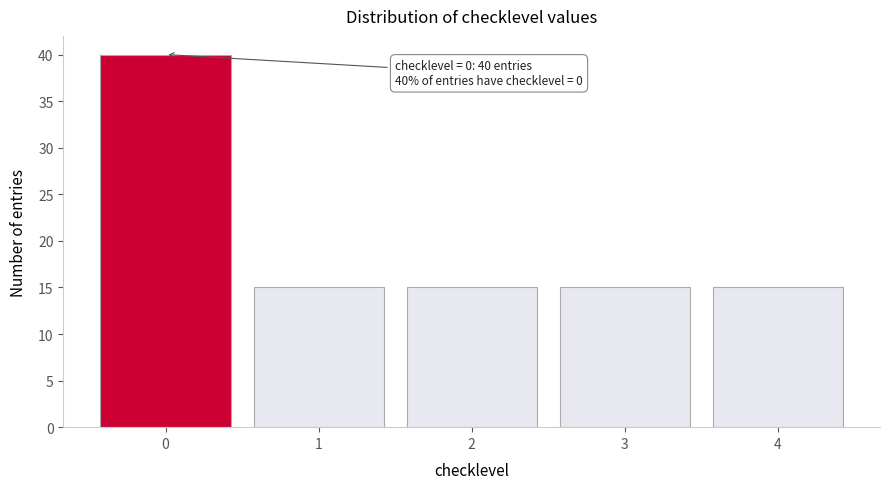

Reading right to left, list all the values displayed in this chart.

4=15	3=15	2=15	1=15	0=40